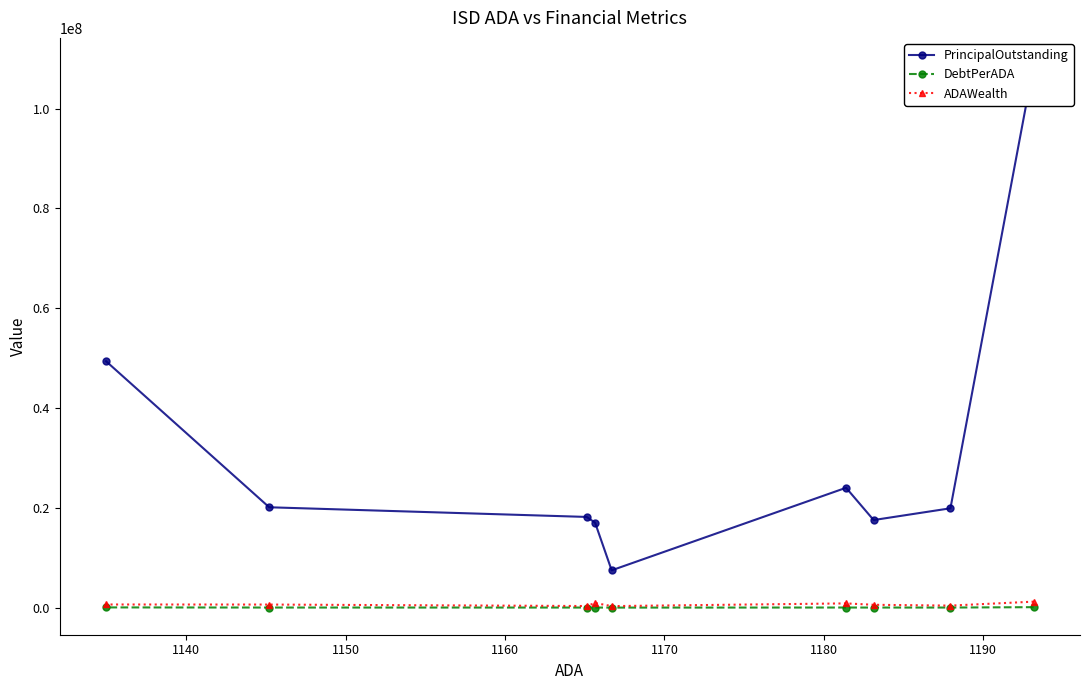

How many data points in DebtPerADA are less than 16757?

4